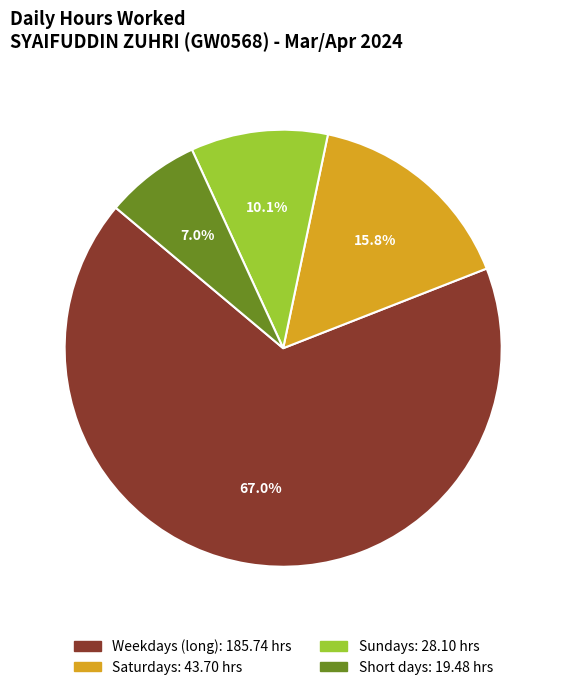

Does any single category account for the majority?

Yes